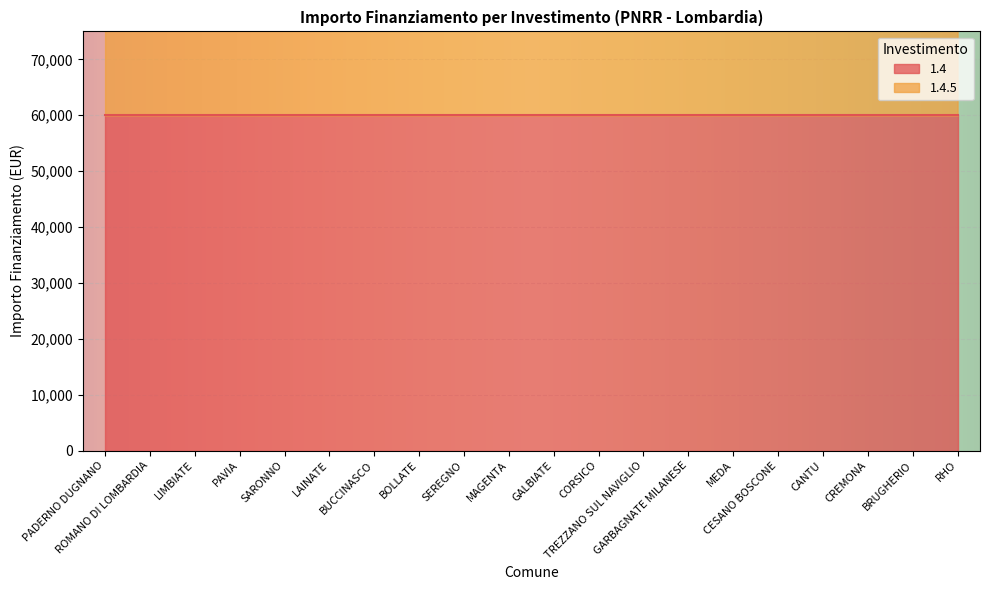

What value does the data have at SEREGNO?

119932